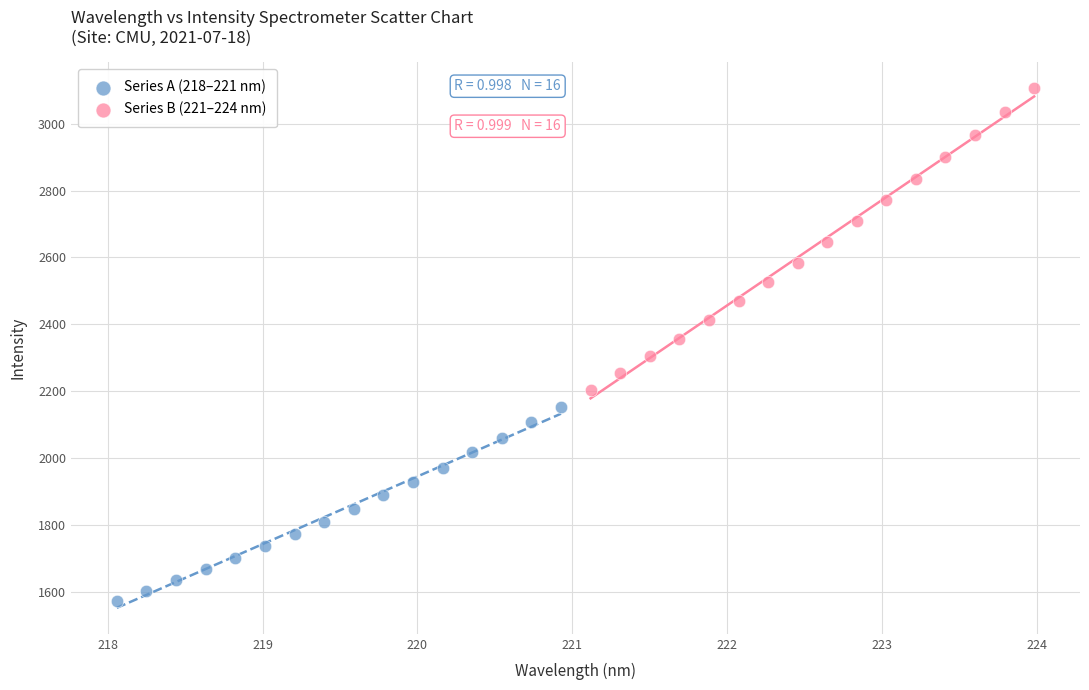

What are all the series names shown in the legend?

Series A (218–221 nm), Series B (221–224 nm)